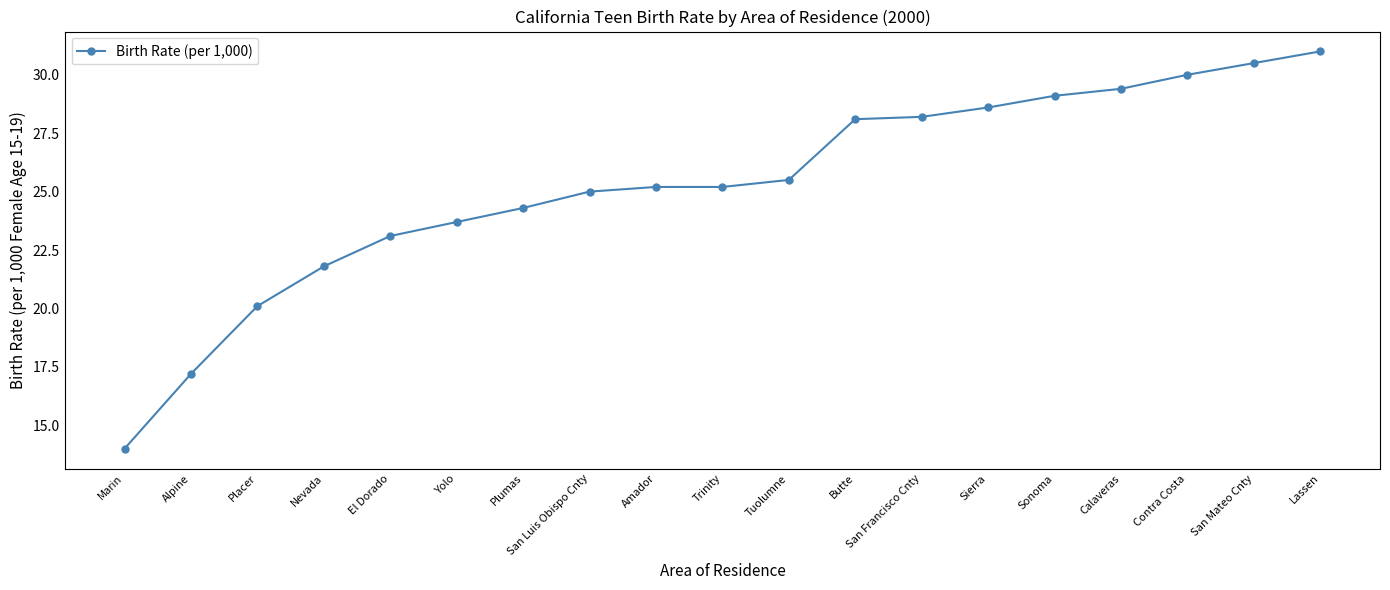

True or false: the data has more than 1 interior local peaks.

False